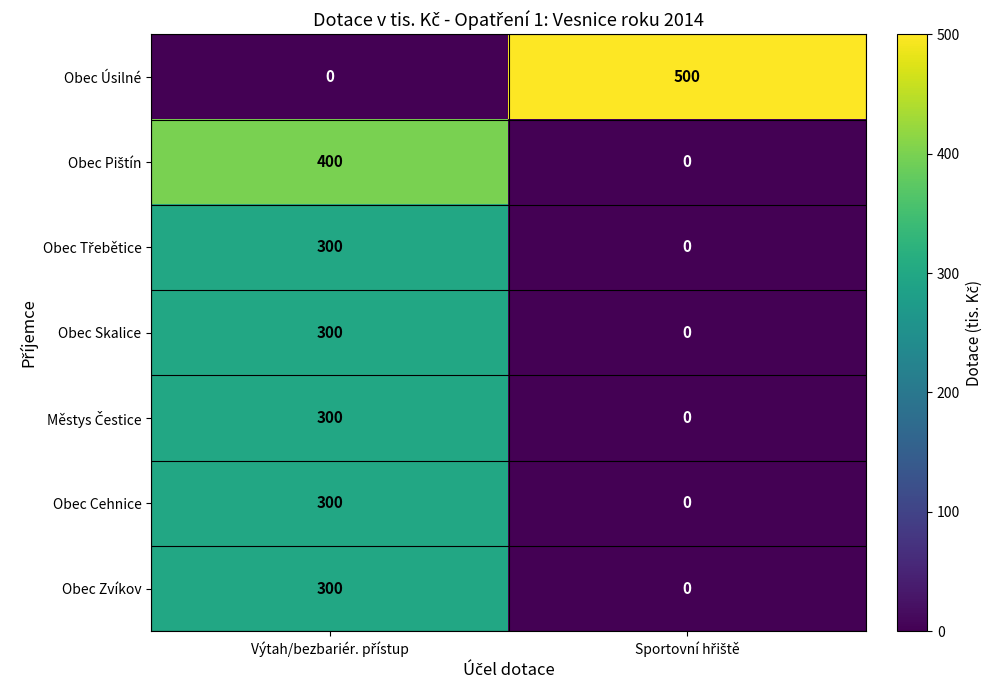

What is the maximum value shown in the chart?

500